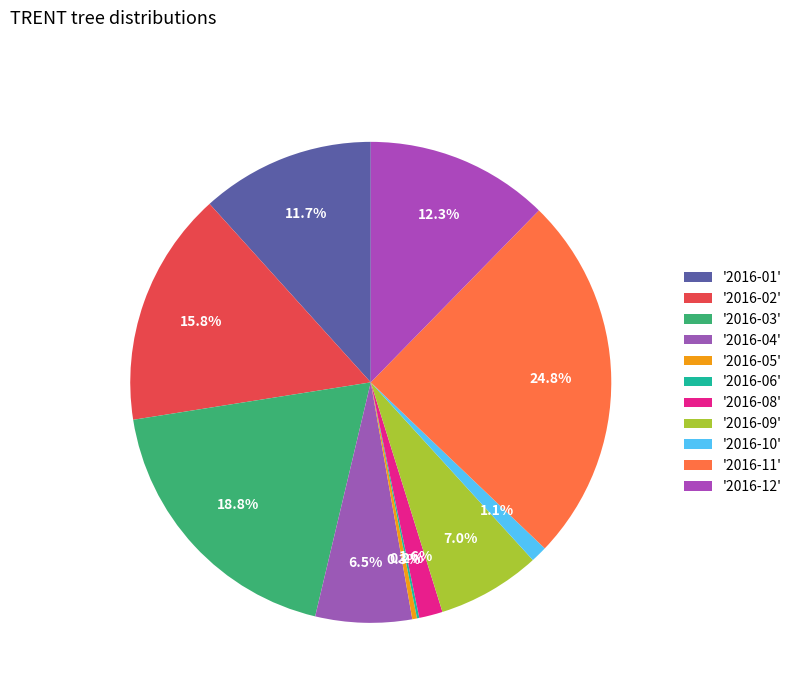

What is the largest slice in the pie chart?

2016-11